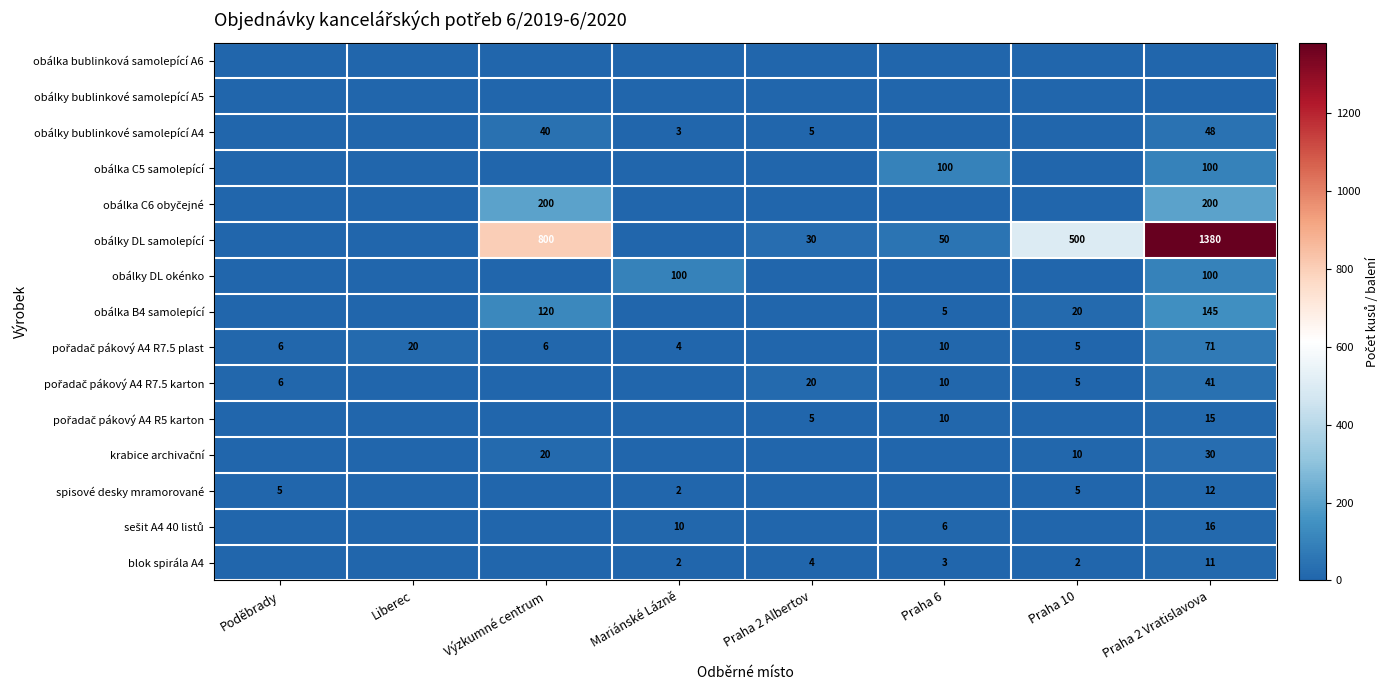

The value of blok spirála A4 at Praha 2 Albertov is 4. True or false?

True